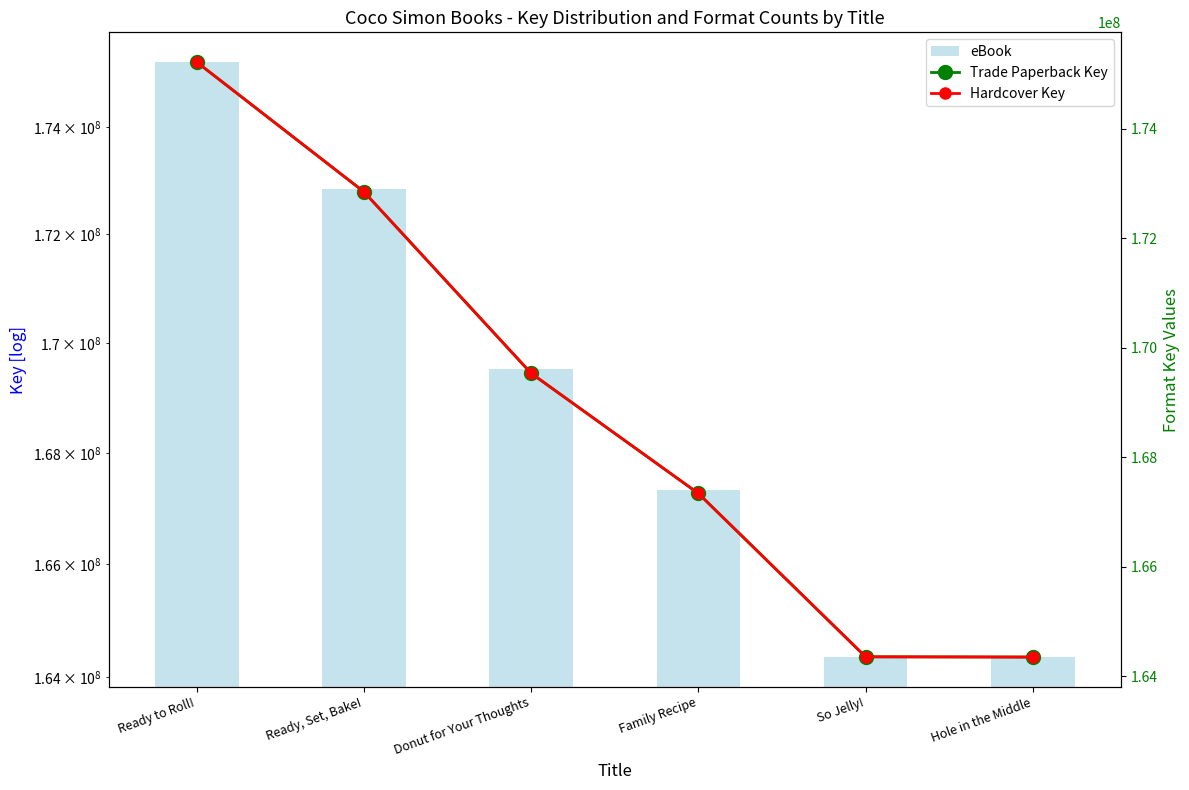

What is the total value across all series at Ready, Set, Bake!?

518539620